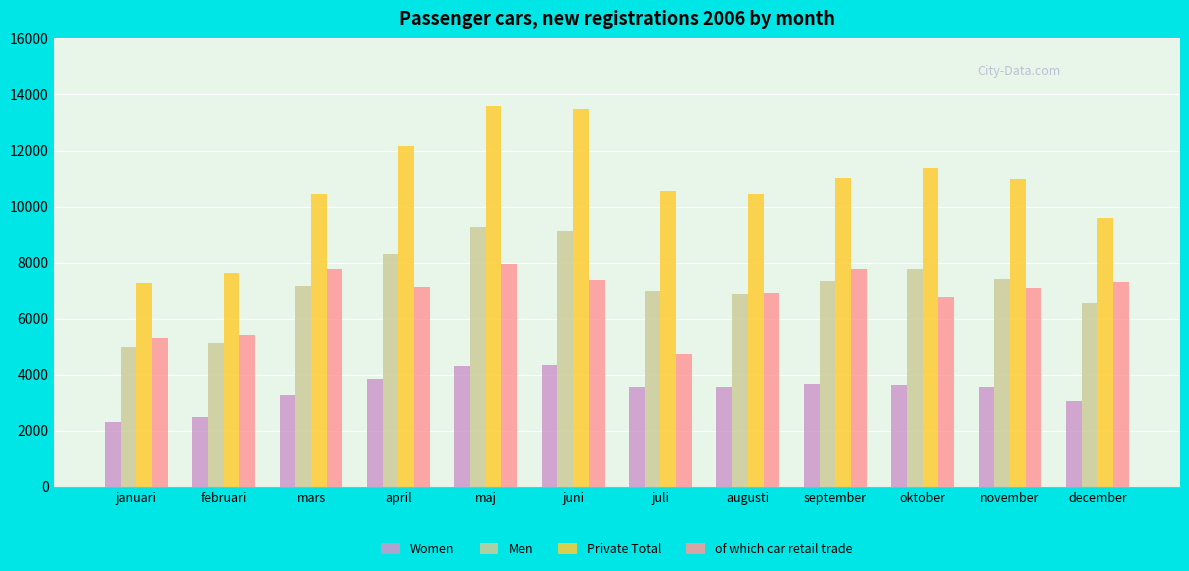

Is it true that Private Total equals 9594 at december?

True